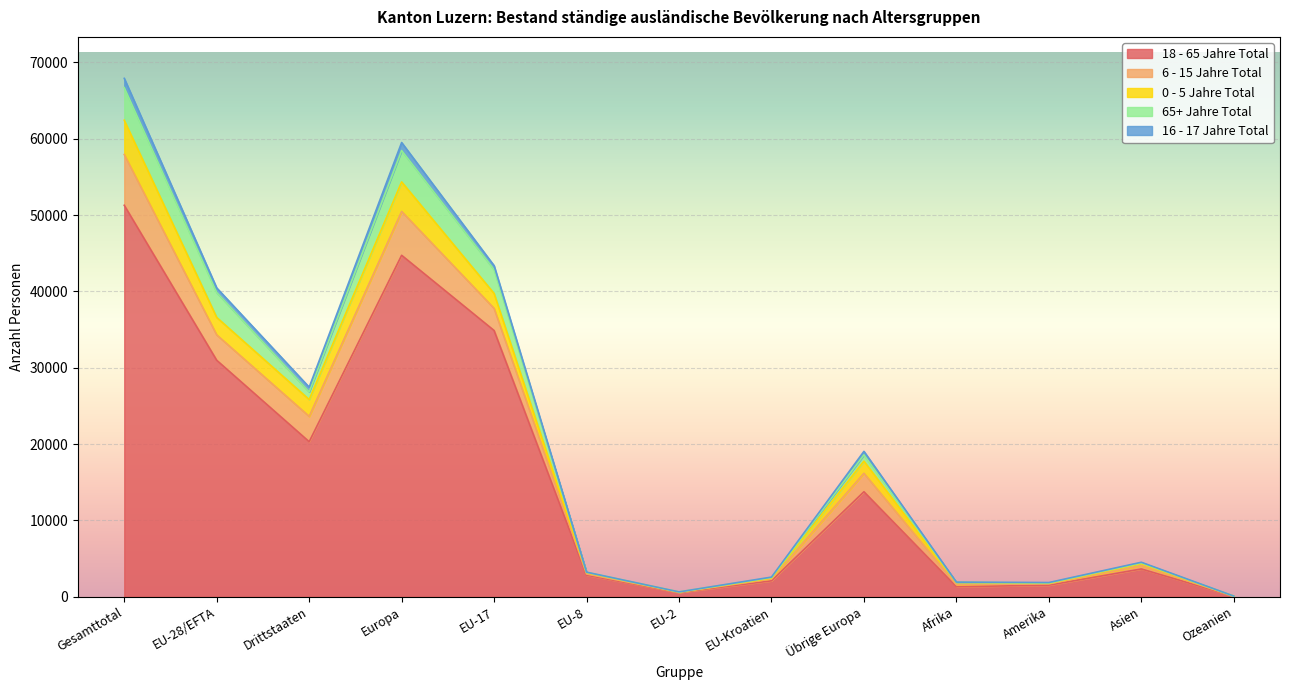

The value of 18 - 65 Jahre Total at Asien is 6330. True or false?

False